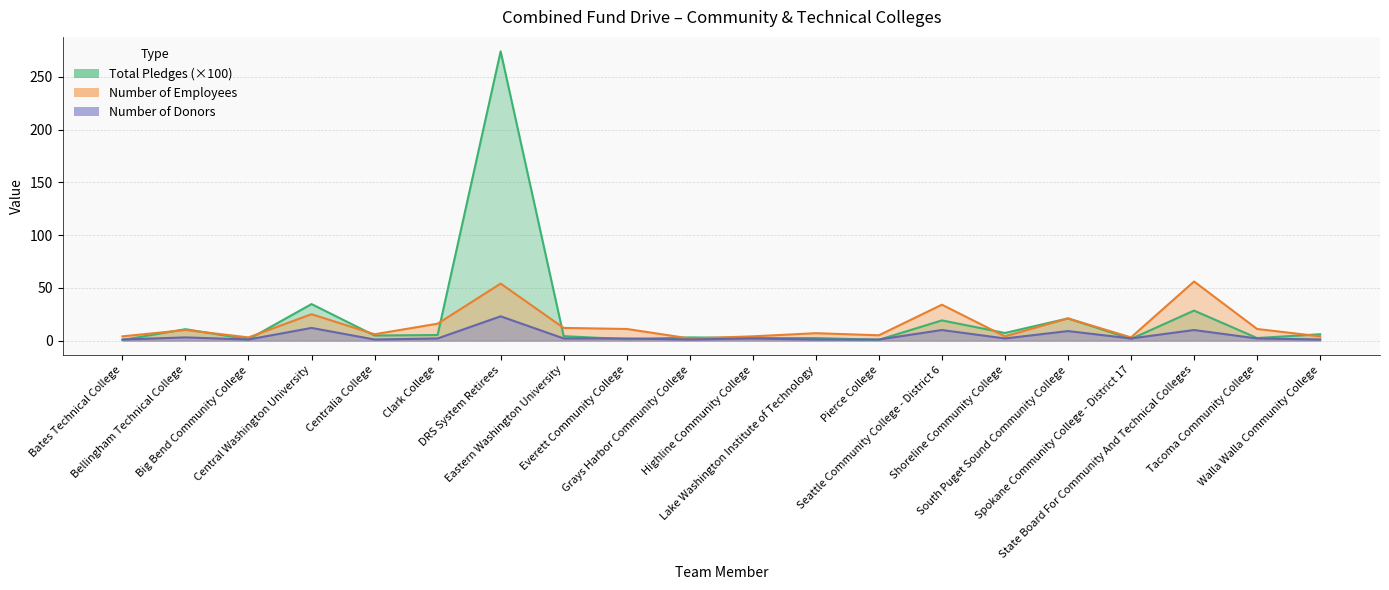

At which label does Number of Employees reach its minimum?

Grays Harbor Community College